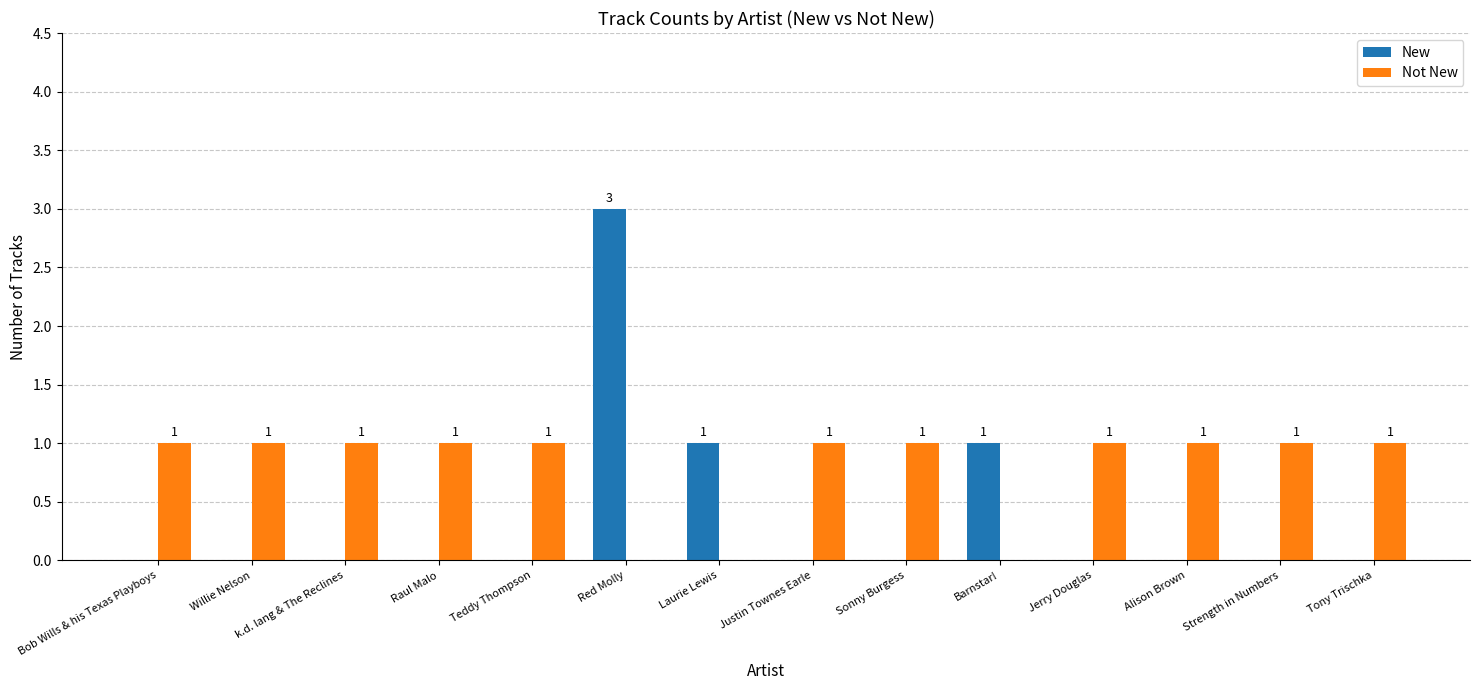

At which category is the sum across all series the highest?

Red Molly